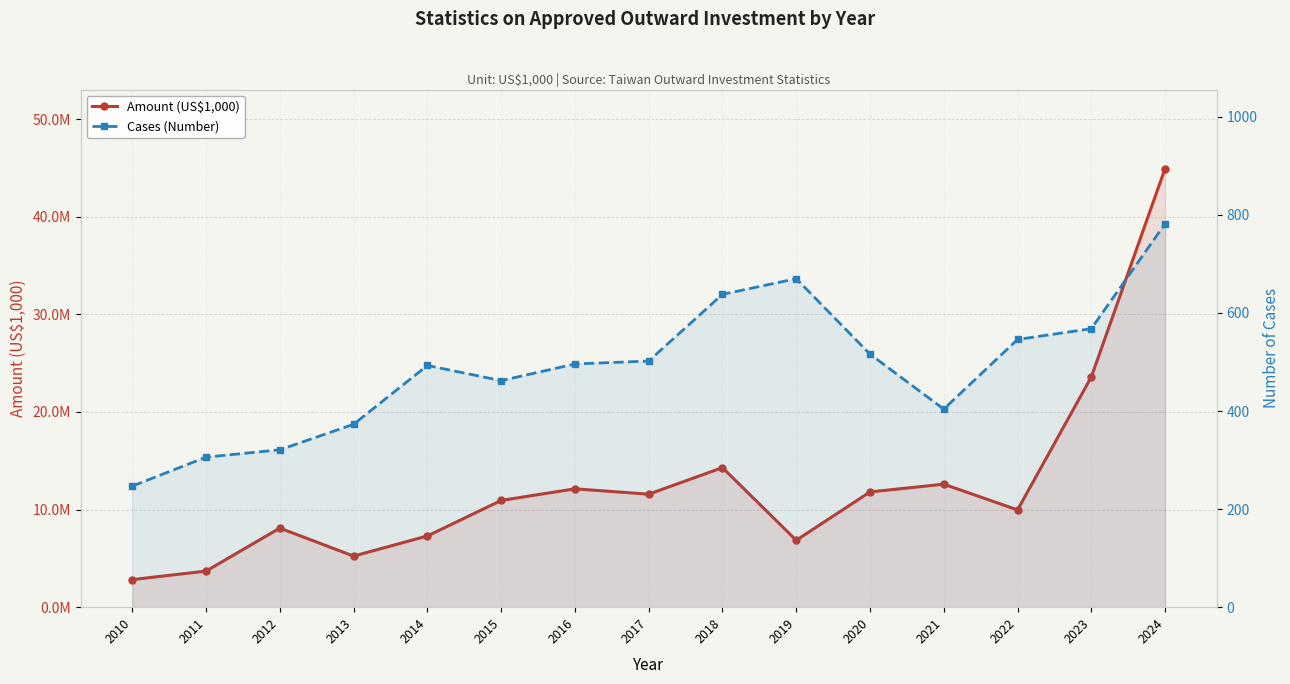

True or false: Amount (US$1,000) has more than 0 points higher than both neighbors.

True